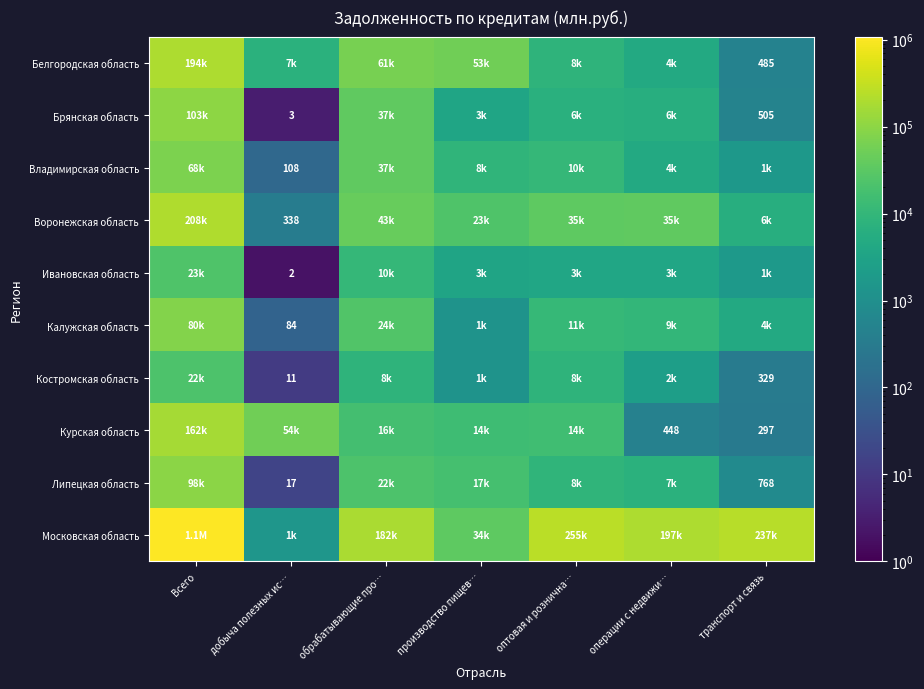

How many data points in Ивановская область are above 3776?

3